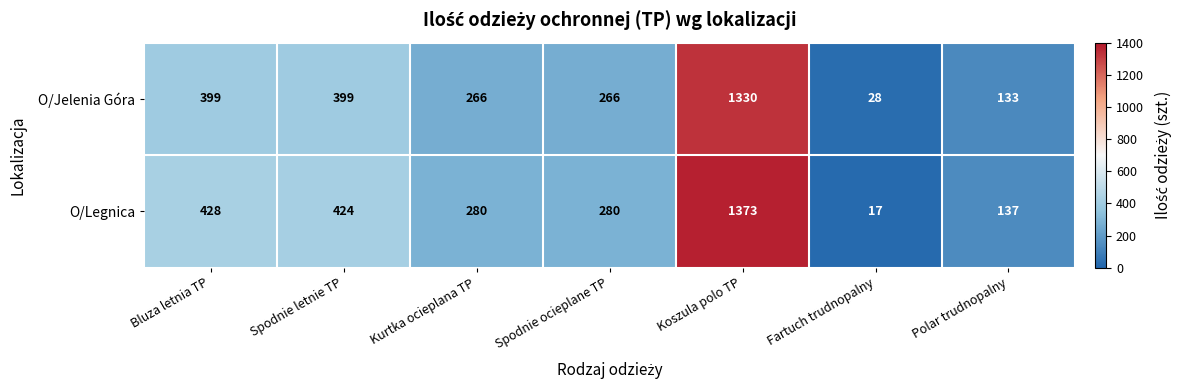

Reading right to left, extract all data points from this chart.

O/Jelenia Góra: 133	28	1330	266	266	399	399
O/Legnica: 137	17	1373	280	280	424	428